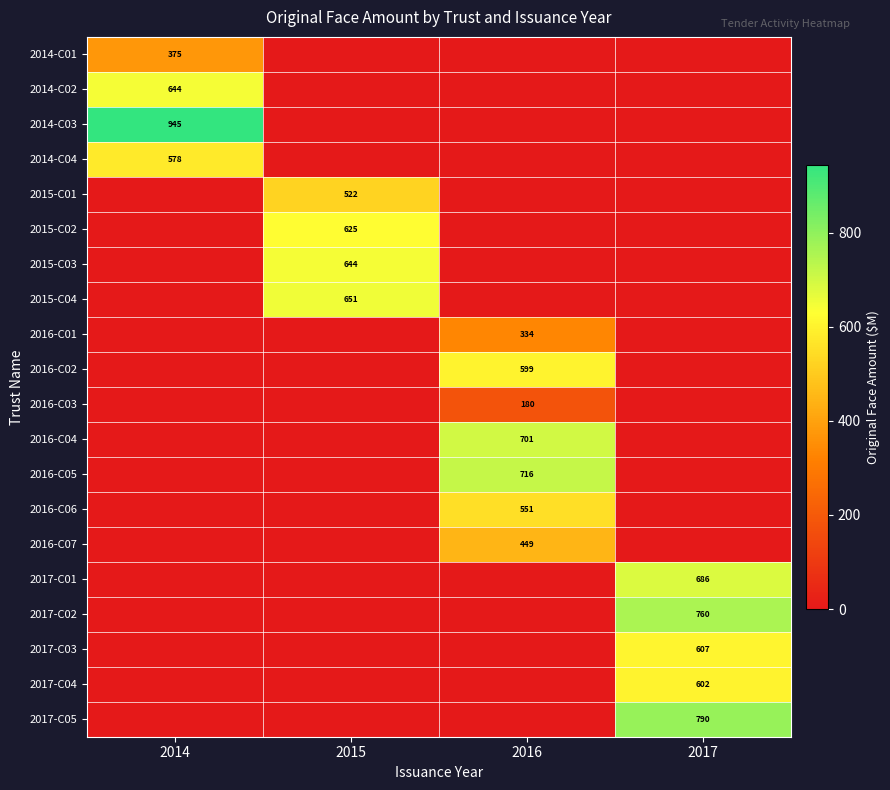

True or false: 2015-C03 has a value of 644 at 2015.

True